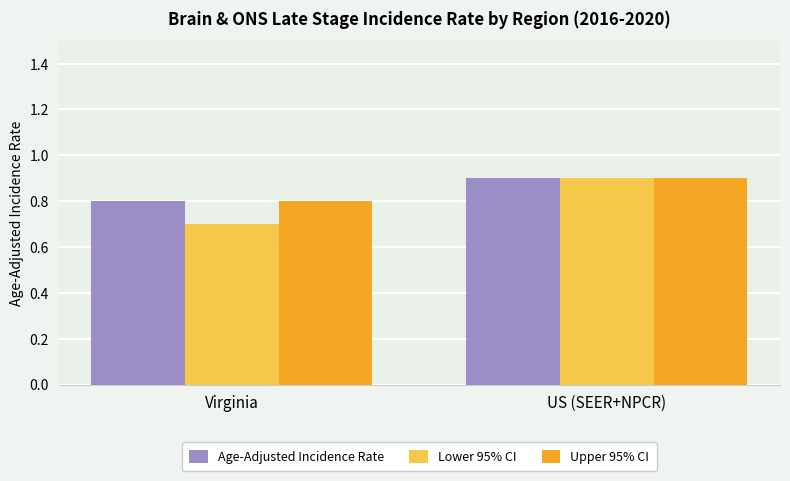

What is the difference between the Age-Adjusted Incidence Rate values at Virginia and US (SEER+NPCR)?

0.1